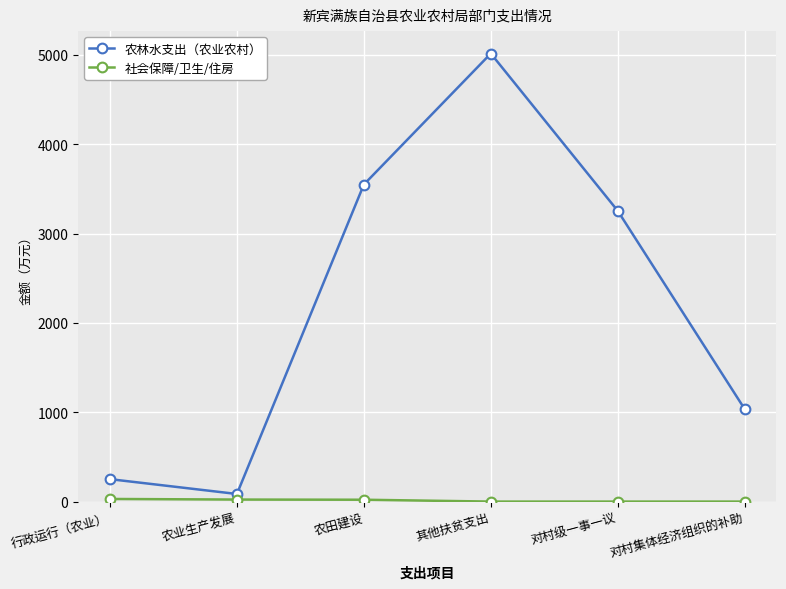

Which series has the largest total across all categories?

农林水支出（农业农村）